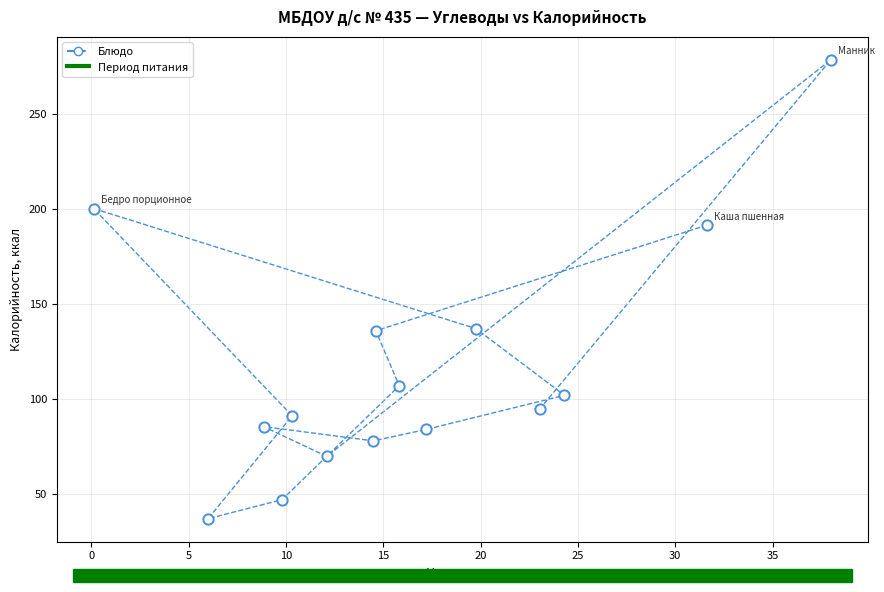

What is the range of Y values (max minus min)?

241.8